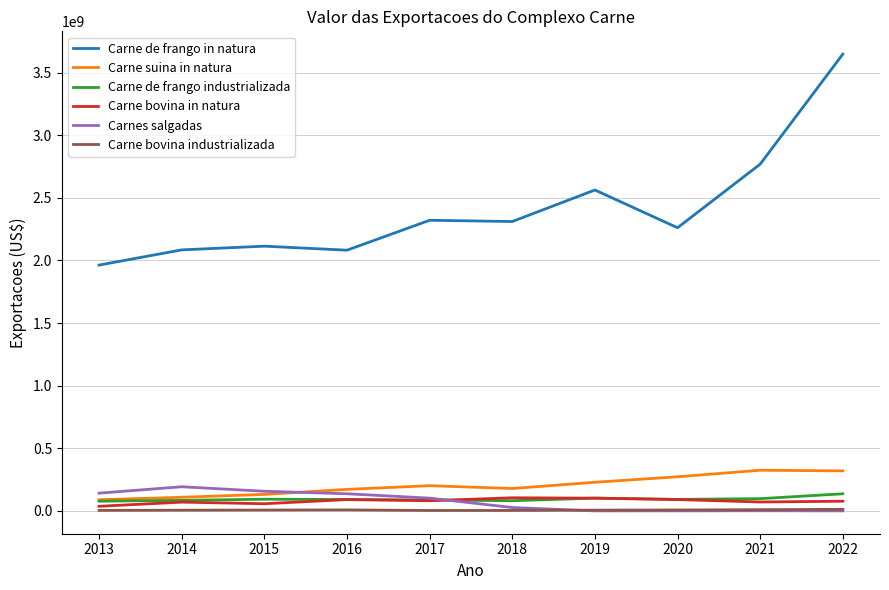

What is the maximum value for Carnes salgadas?

193389381